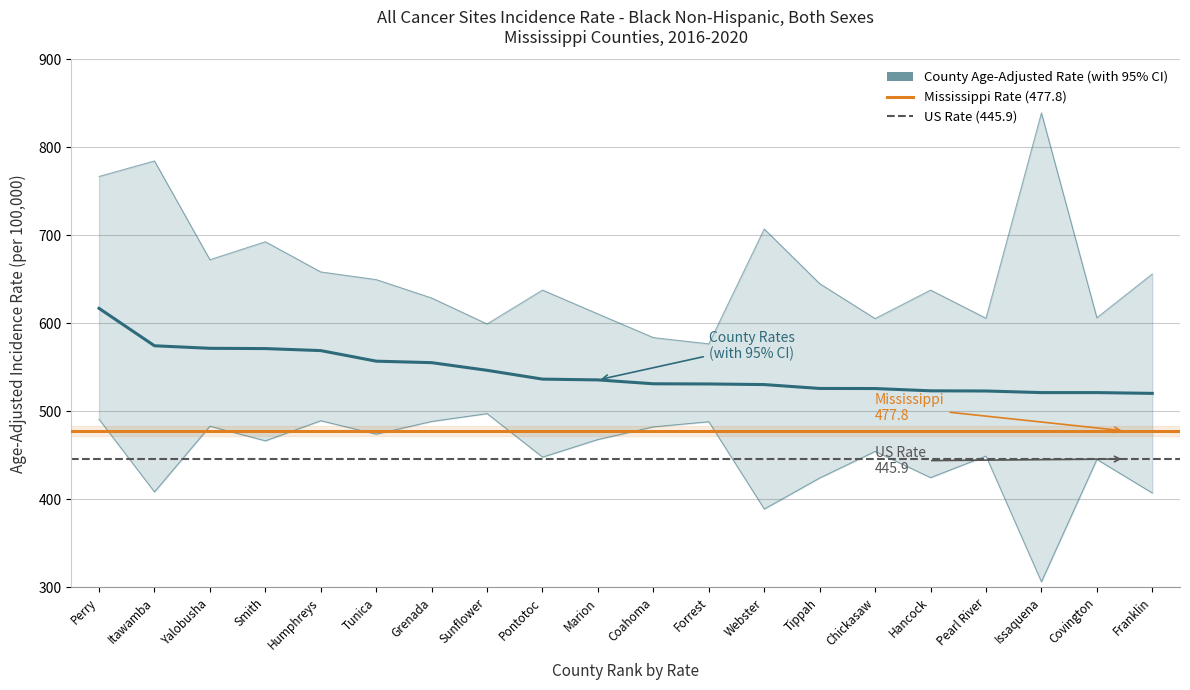

What is the sum of the Lower 95% CI values at Marion and Sunflower?

965.4